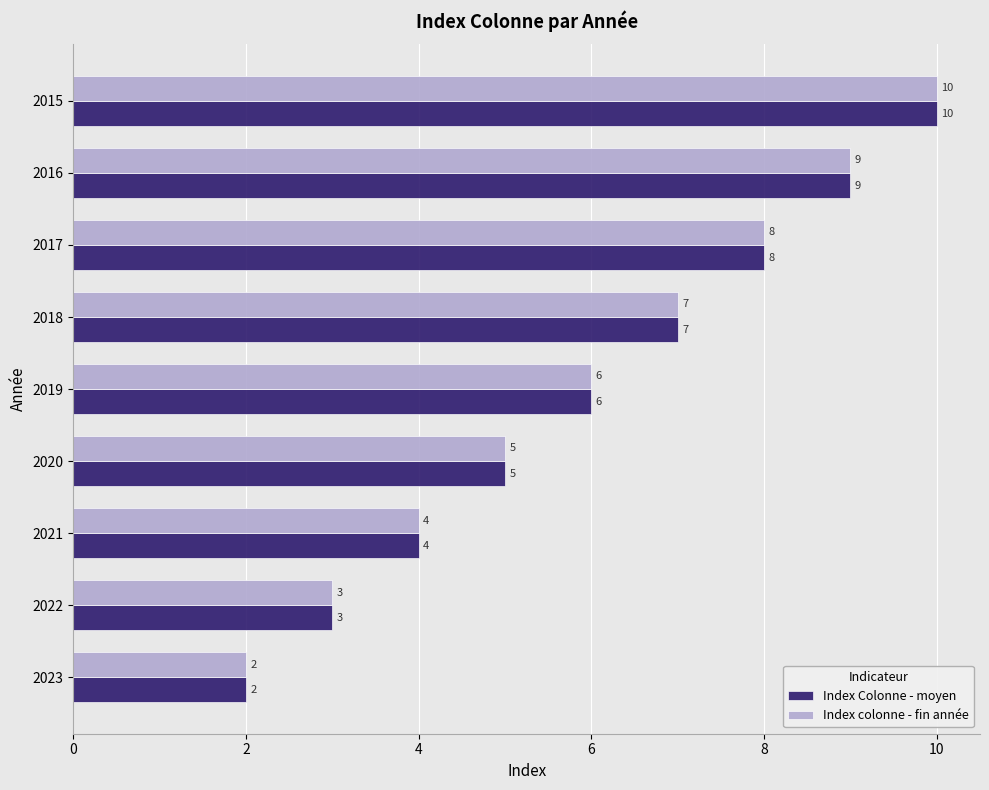

The Index colonne - fin année series shows 14 at 2016. True or false?

False